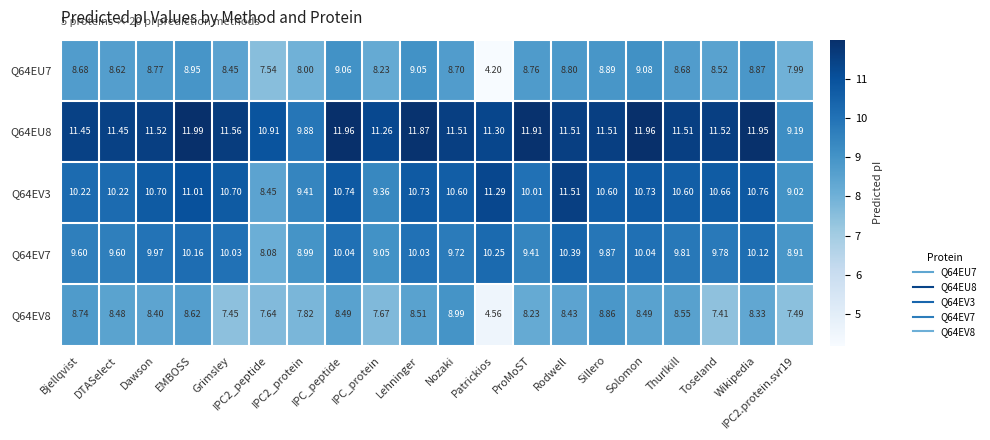

At which category is the sum across all series the highest?

EMBOSS